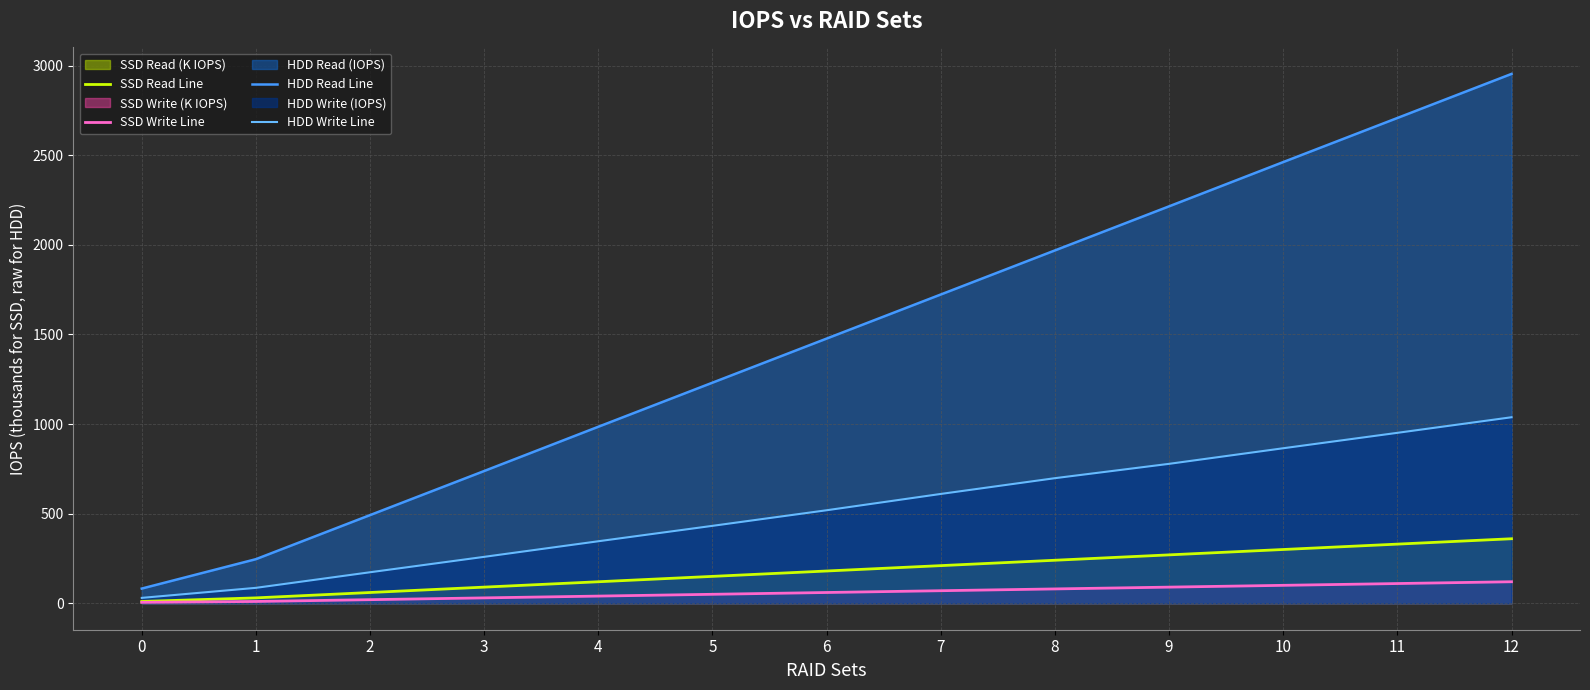

List the labels in order of SSD Read Line value, largest first.

12, 11, 10, 9, 8, 7, 6, 5, 4, 3, 2, 1, 0